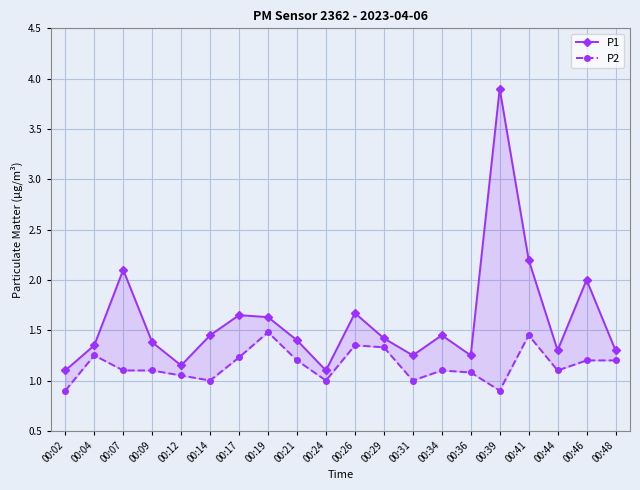

True or false: P2 and P1 cross at least once.

False